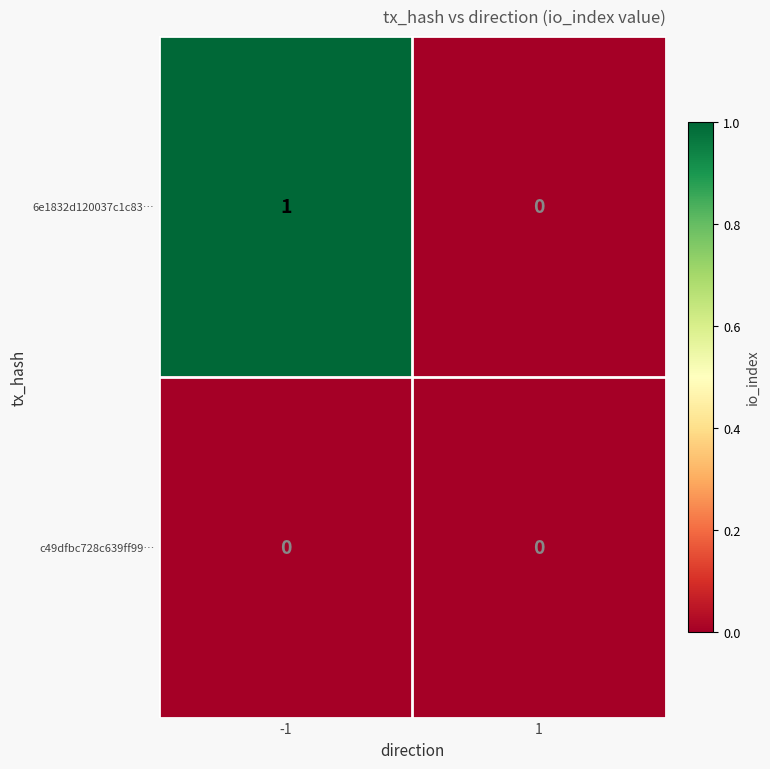

Count the number of categories in the chart.

2